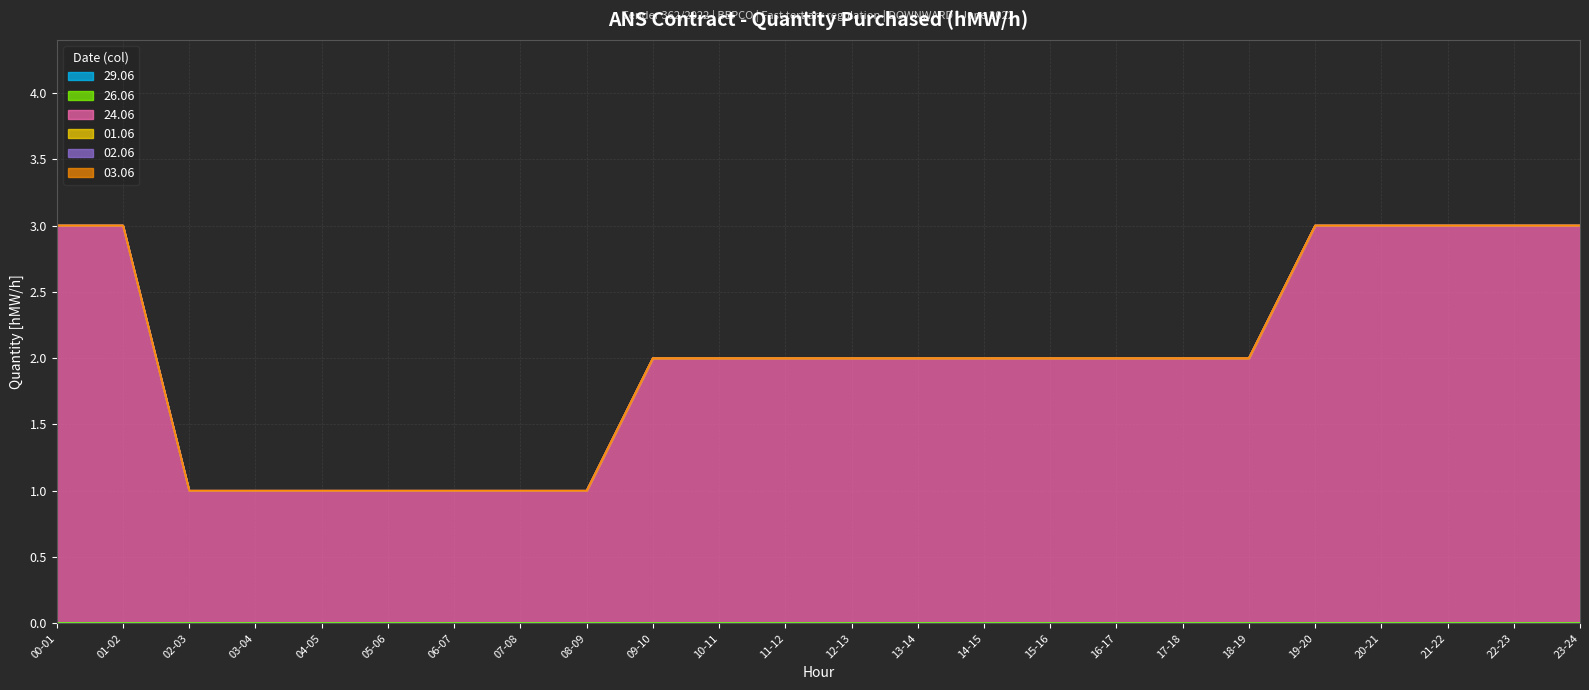

True or false: 01.06 and 03.06 cross at least once.

False